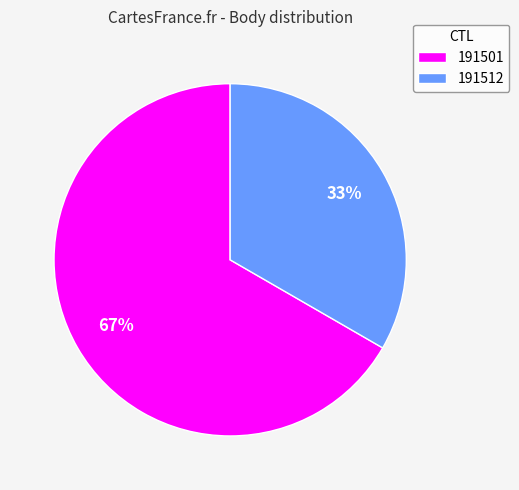

Is the sum of 191512 and 191501 greater than half?

Yes